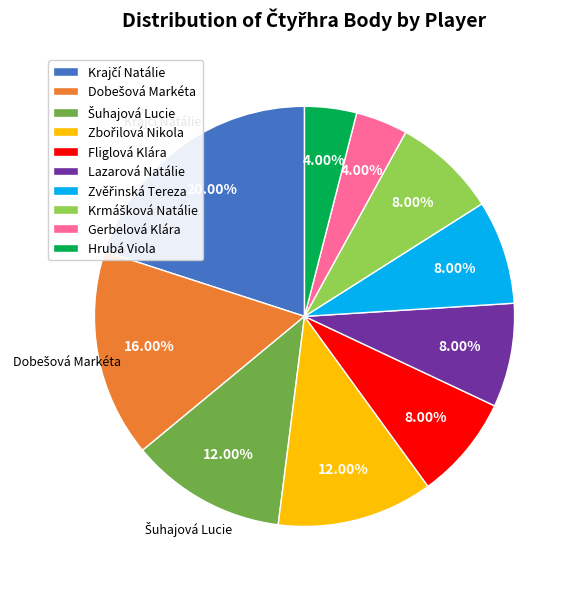

Is Fliglová Klára the majority of the pie?

No